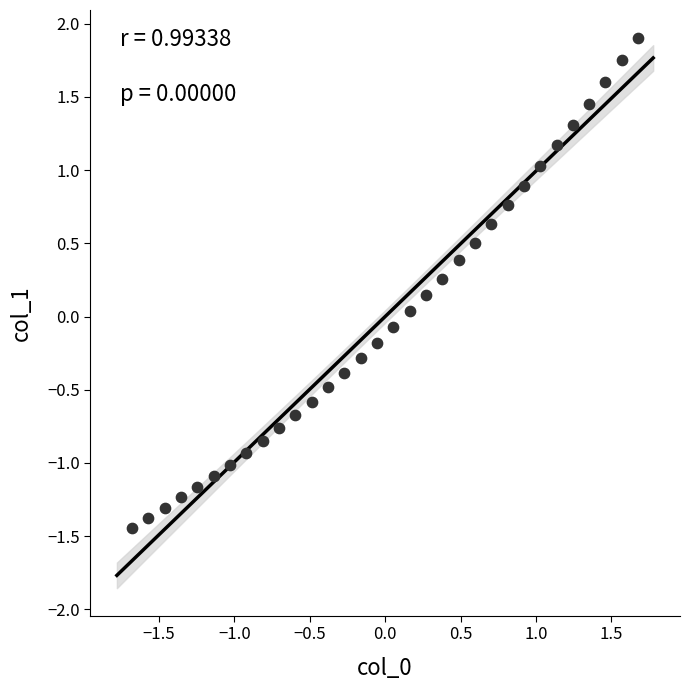

What is the range of Y values (max minus min)?

3.3